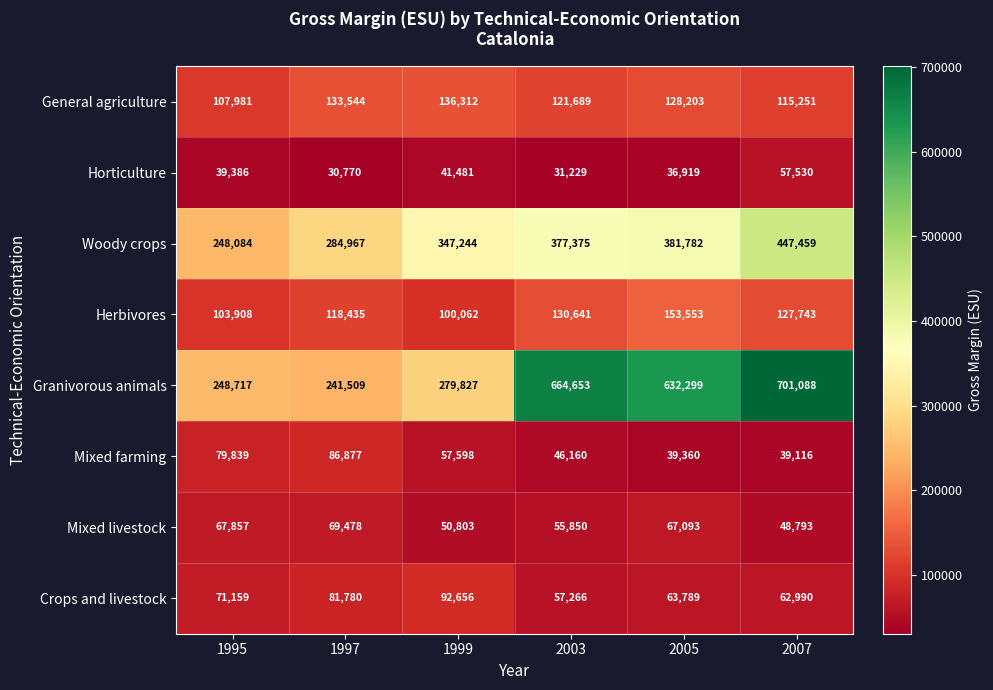

The value of General agriculture at 1997 is 181491. True or false?

False